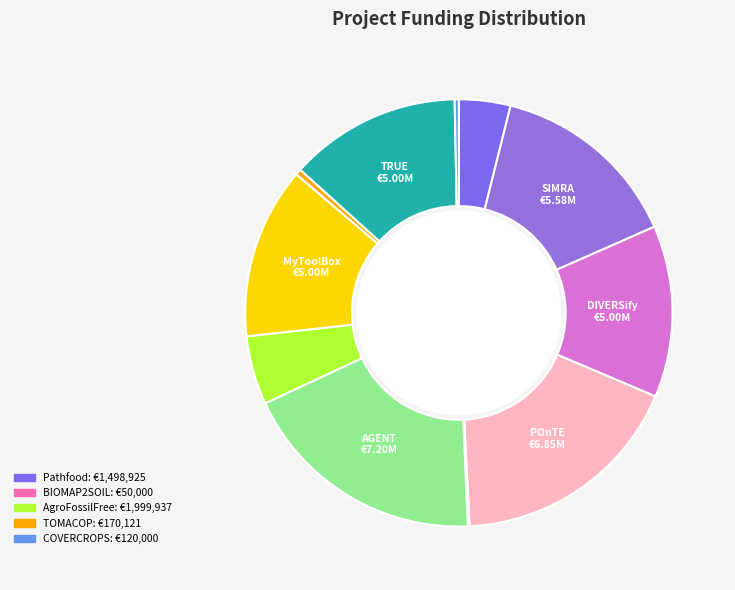

Which category has the biggest portion of the pie?

AGENT